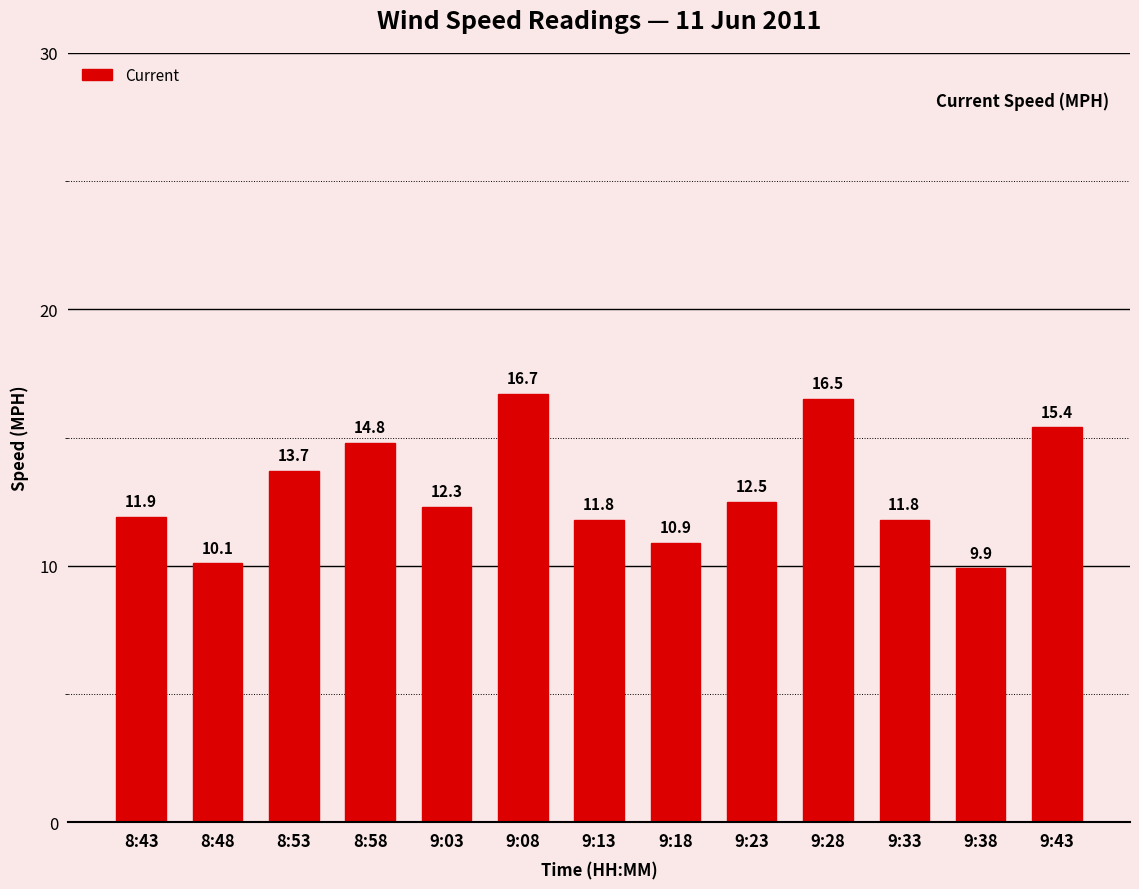

What is the difference between the values at 9:13 and 9:43?

3.6